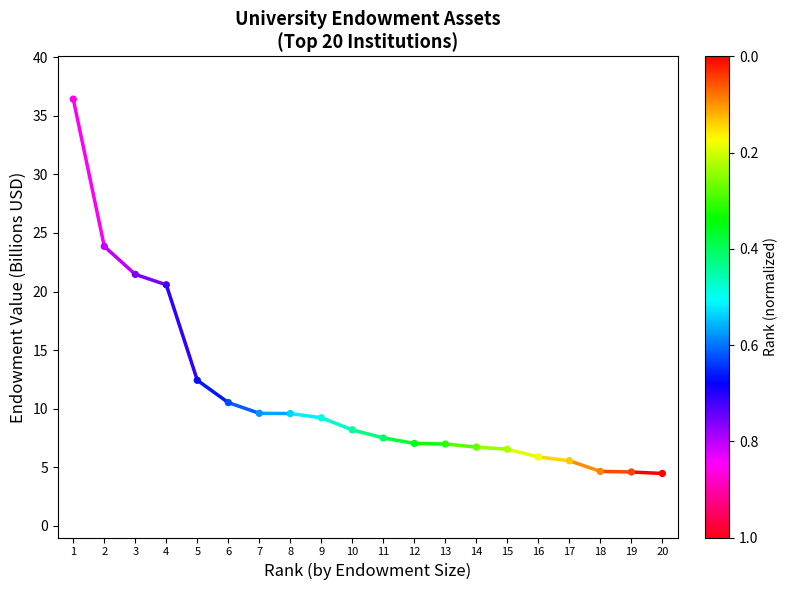

What is the change in value from 2 to 11?

-16.4